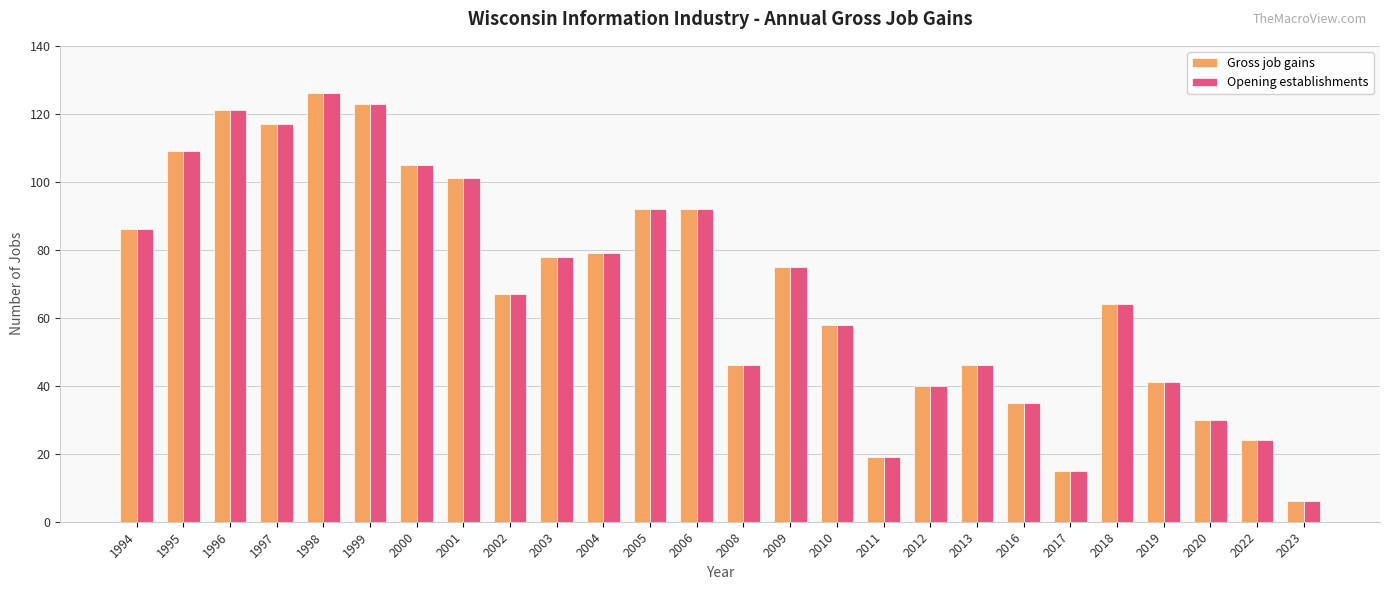

What is the sum of the Gross job gains values at 2019 and 2005?

133